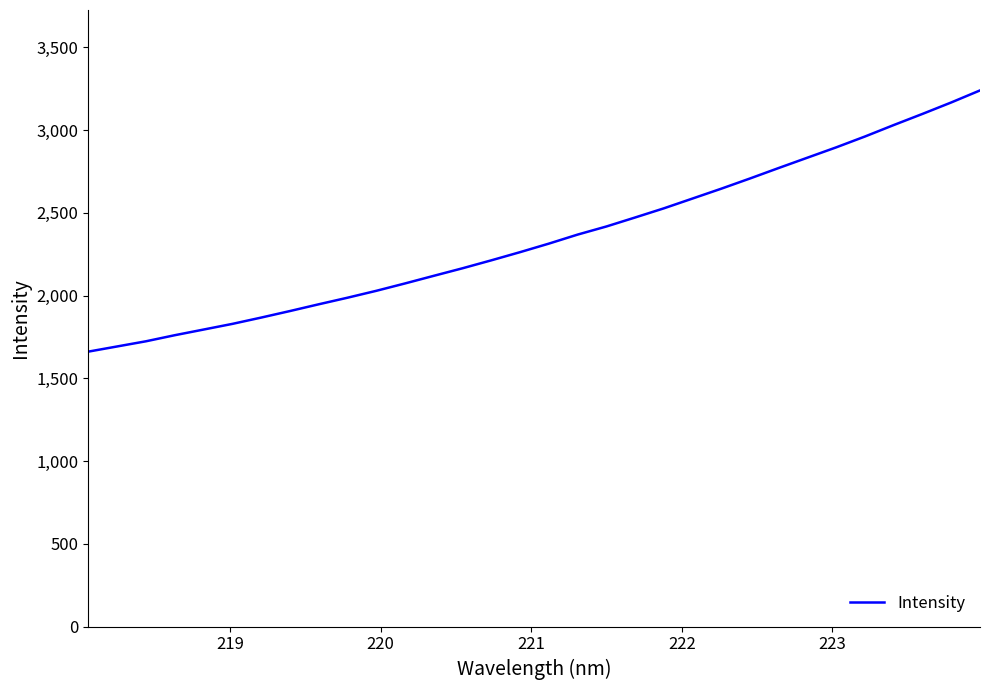

Count the number of data series in this chart.

1